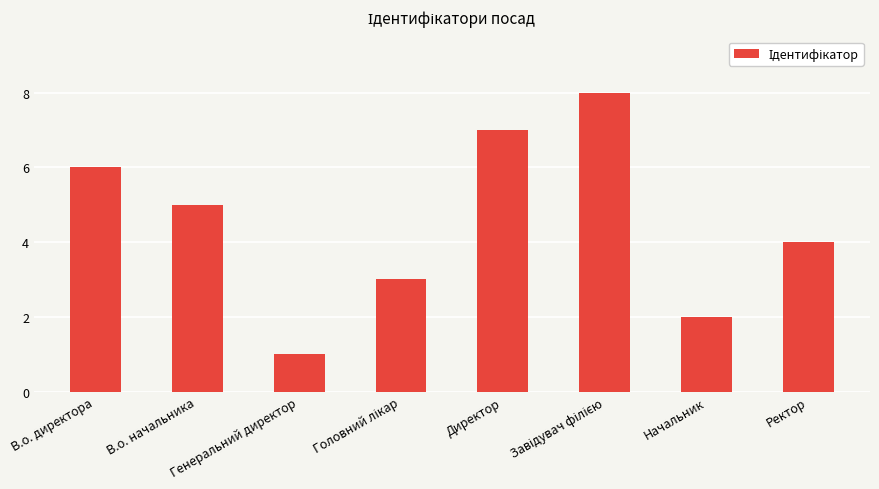

Does the chart contain stacked bars?

No